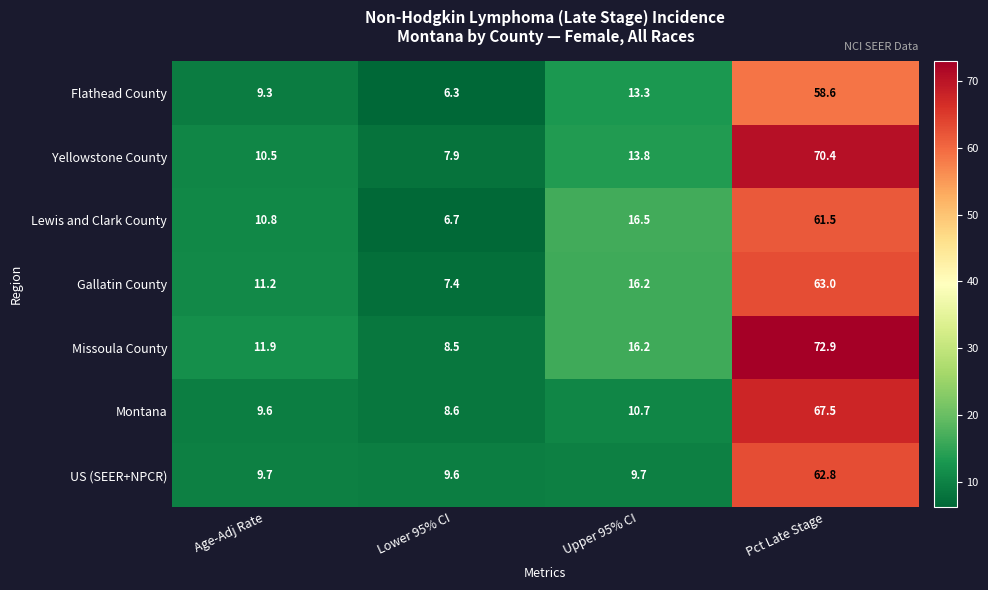

What is the average value of the Yellowstone County series?

25.7